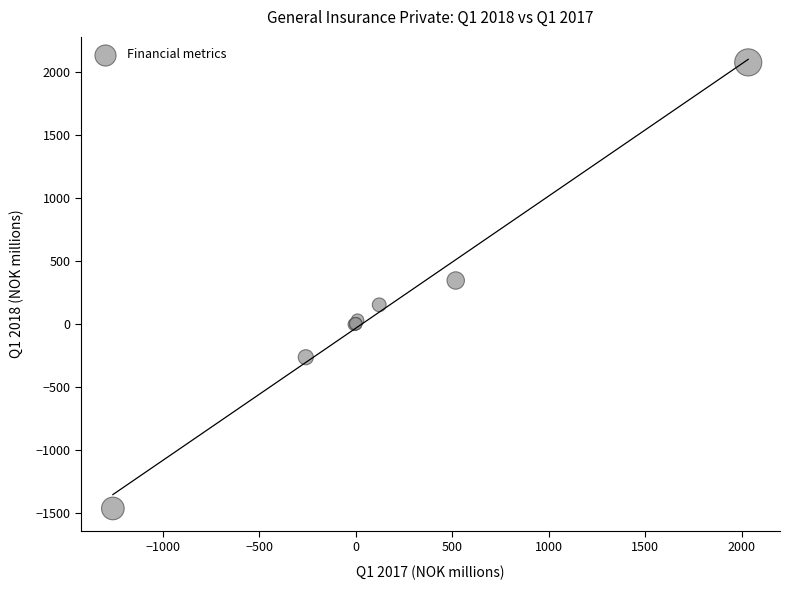

What Y value in the scatter plot is closest to 304?

343.7